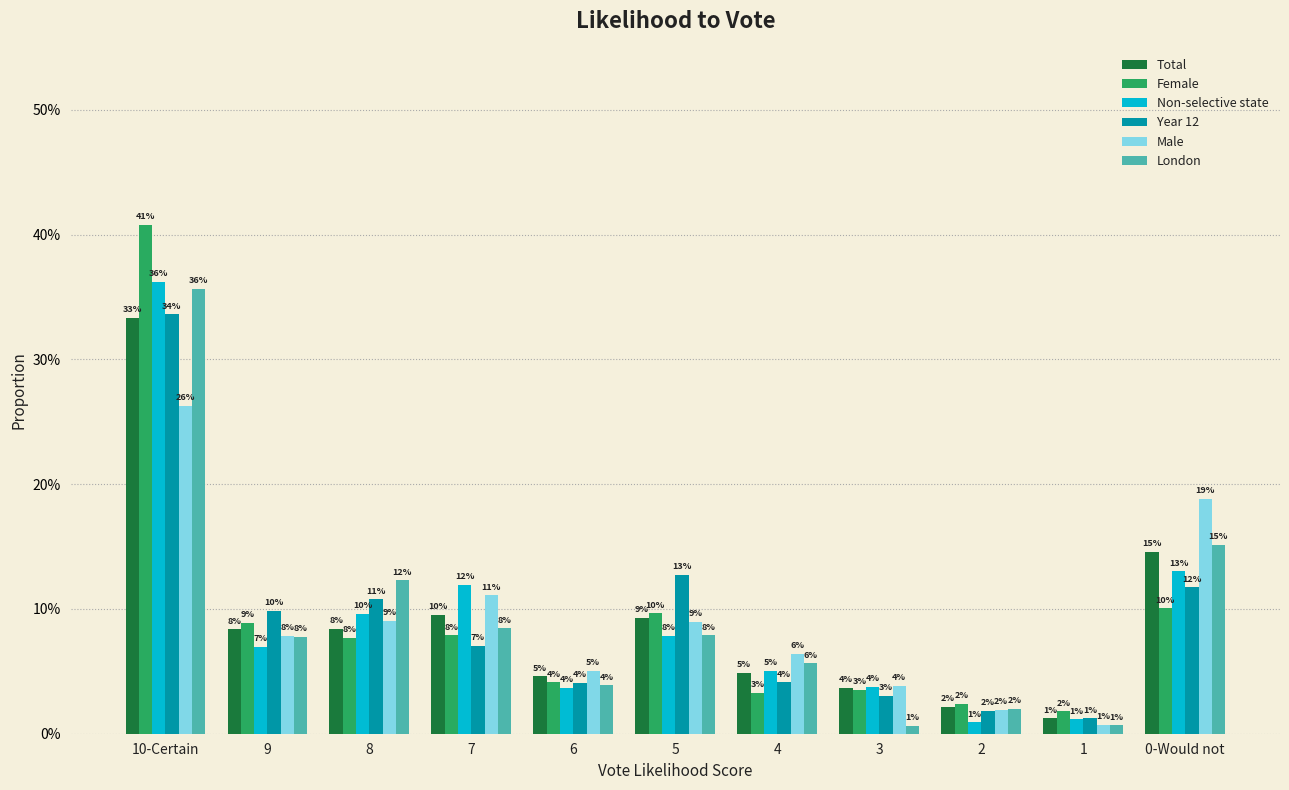

True or false: Non-selective state has a value of 7.0 at 9.

True